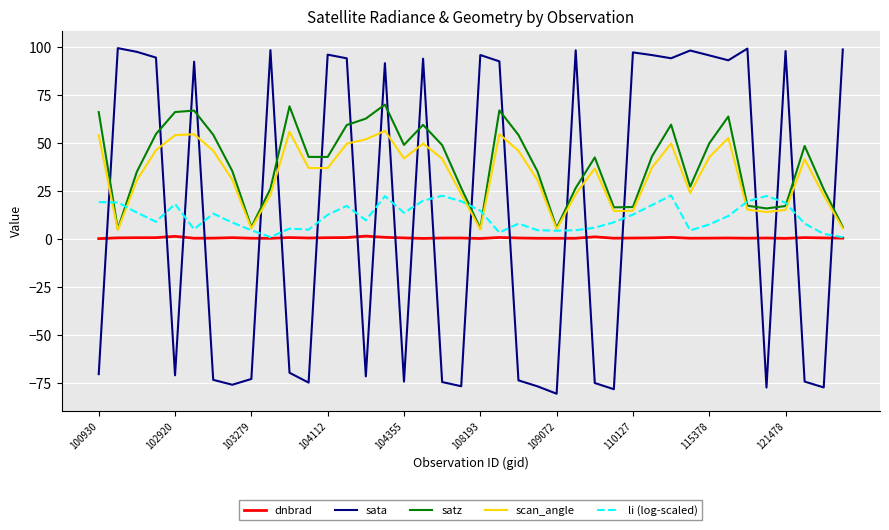

What is the smallest value displayed?

-80.8